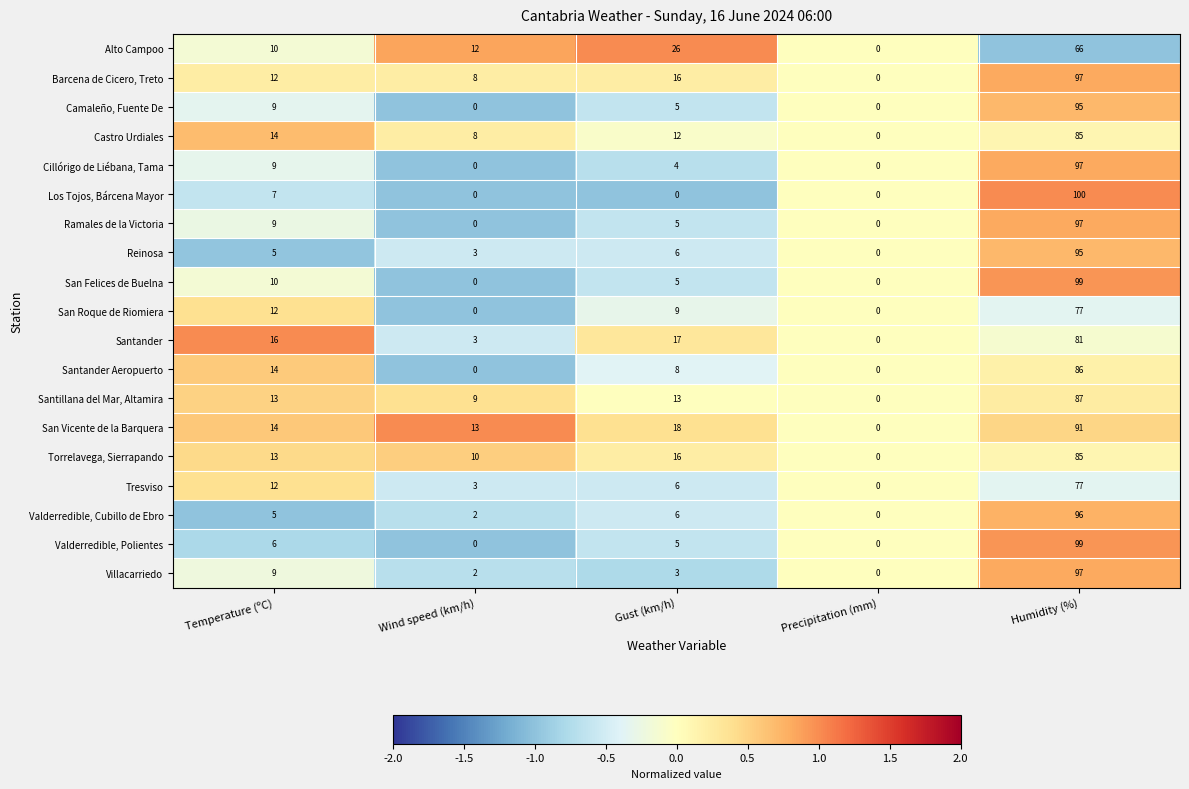

Which series changed the most between Temperature (ºC) and Precipitation (mm)?

Santander